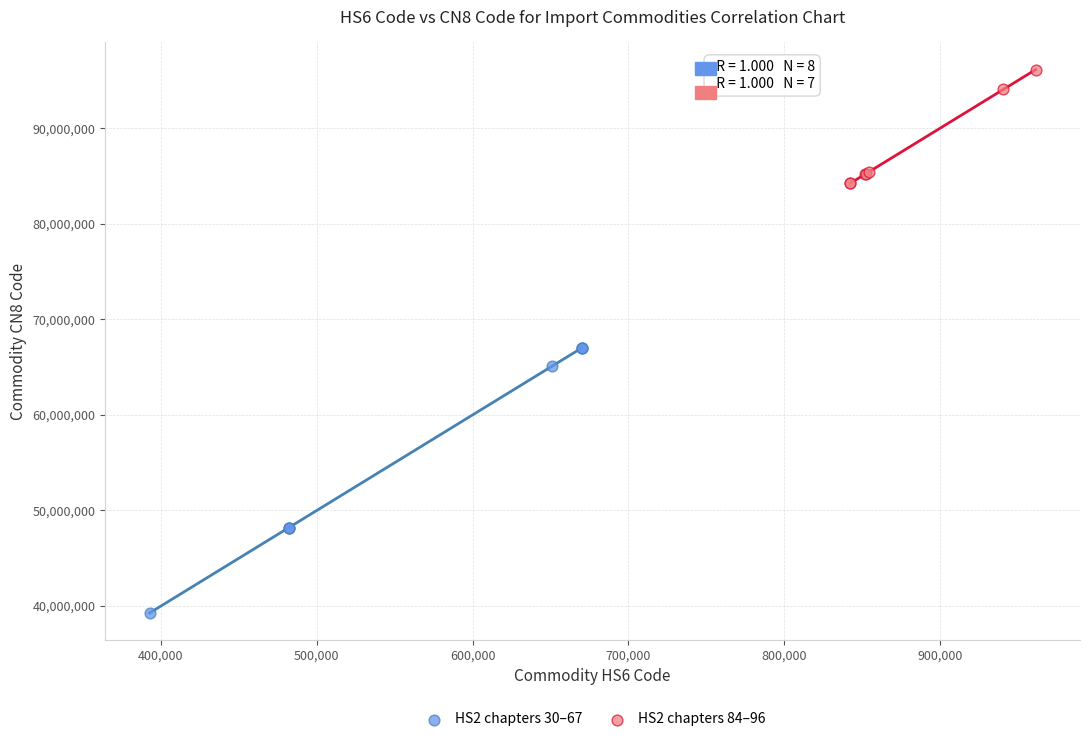

Which series has the largest Y range (max minus min)?

HS2 chapters 30–67